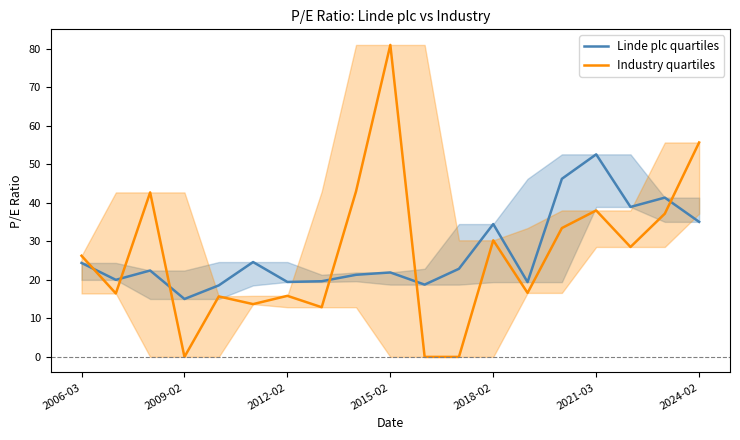

Does the chart have visible grid lines?

No